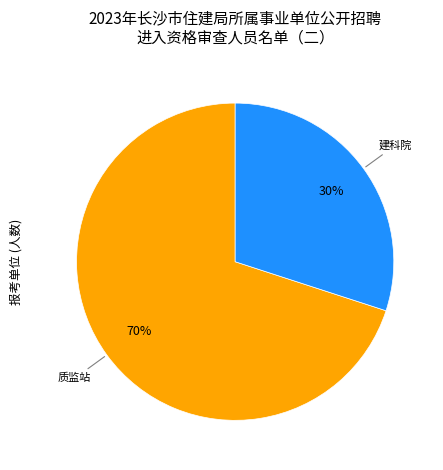

To the nearest percent, what is the average slice percentage?

50%